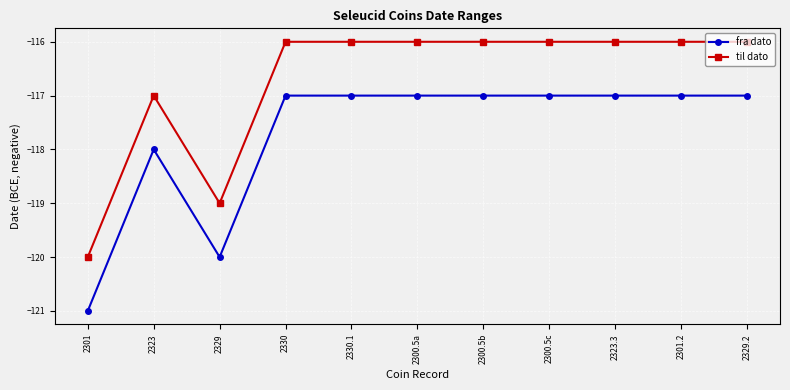

What position from the left is 2329.2?

11